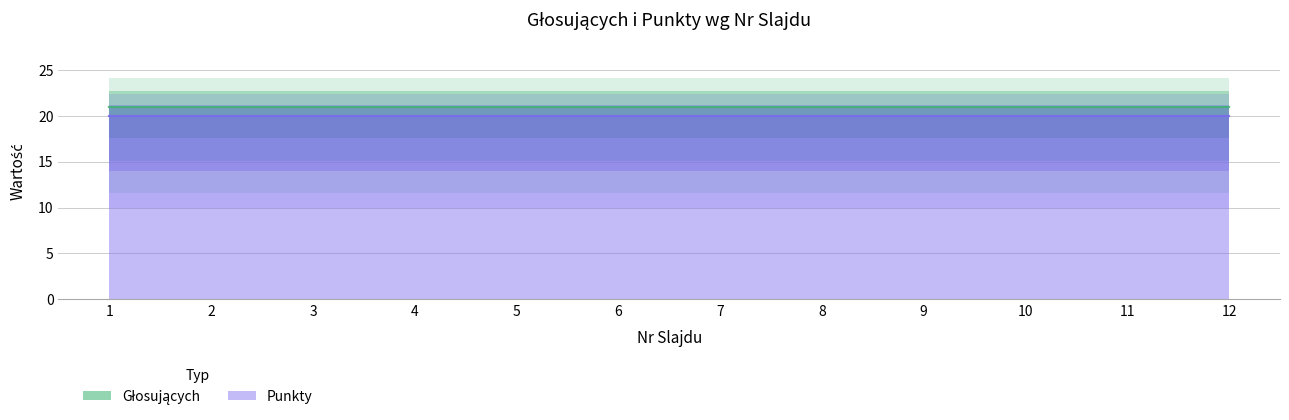

True or false: Głosujących and Punkty cross at least once.

False